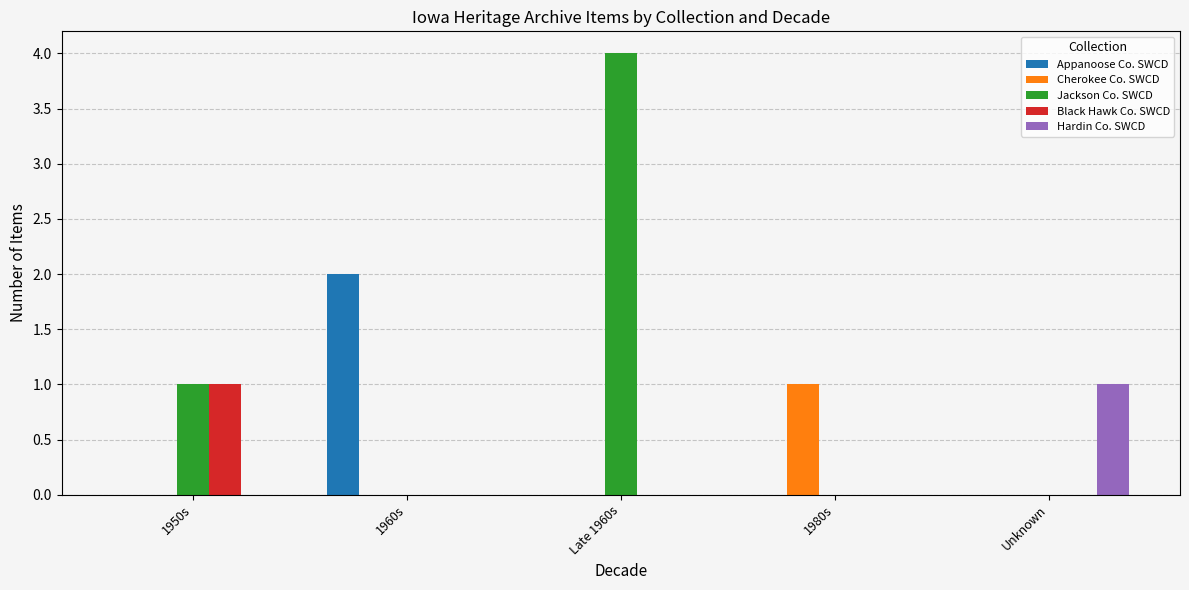

What are all the series names shown in the legend?

Appanoose Co. SWCD, Cherokee Co. SWCD, Jackson Co. SWCD, Black Hawk Co. SWCD, Hardin Co. SWCD